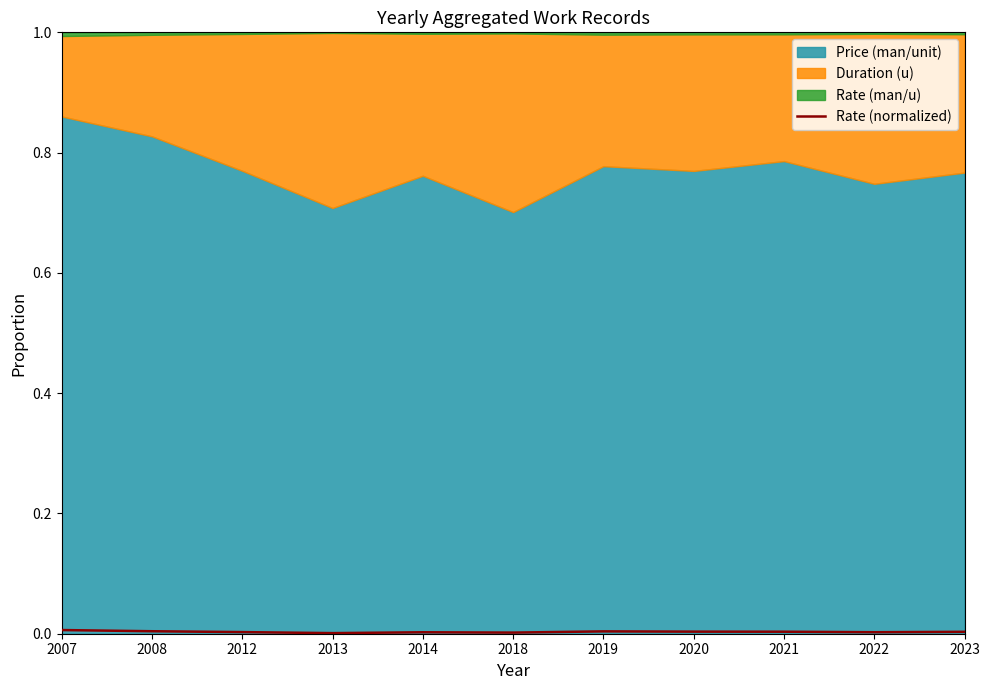

At which category does the chart reach its minimum across all series?

2013